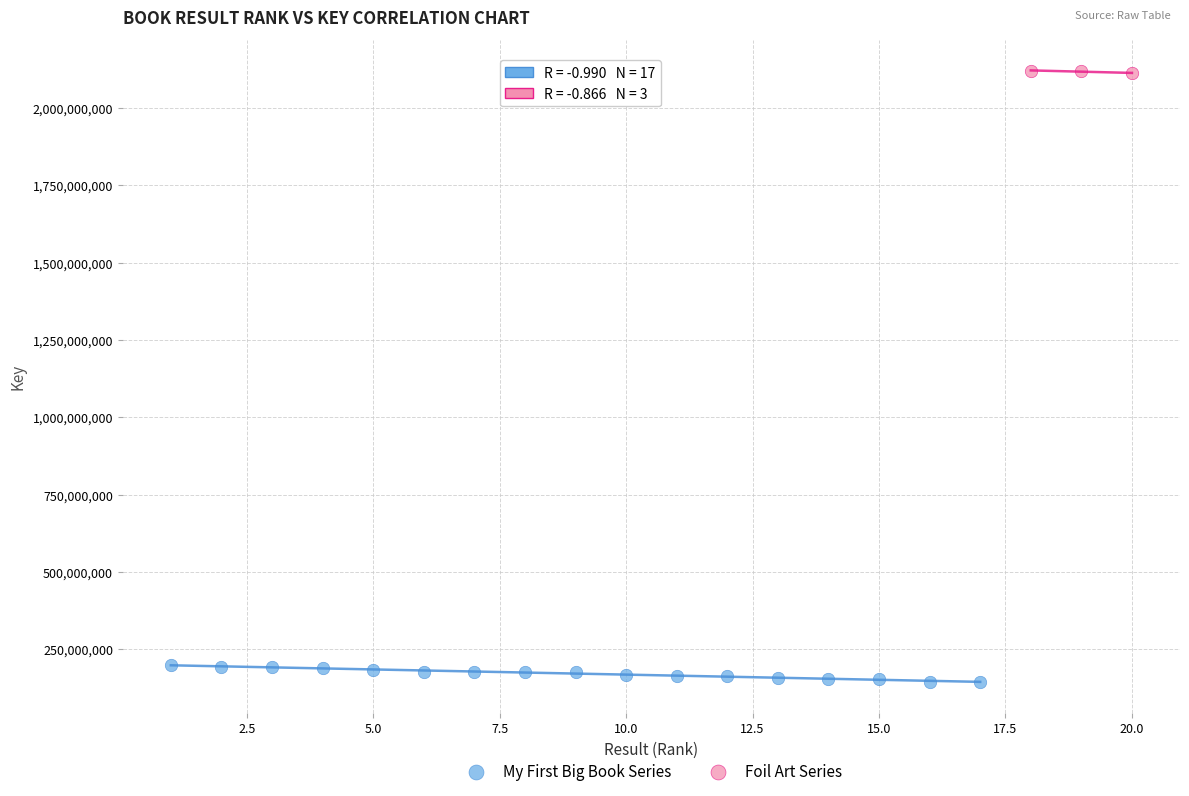

Which series has the largest Y range (max minus min)?

My First Big Book Series